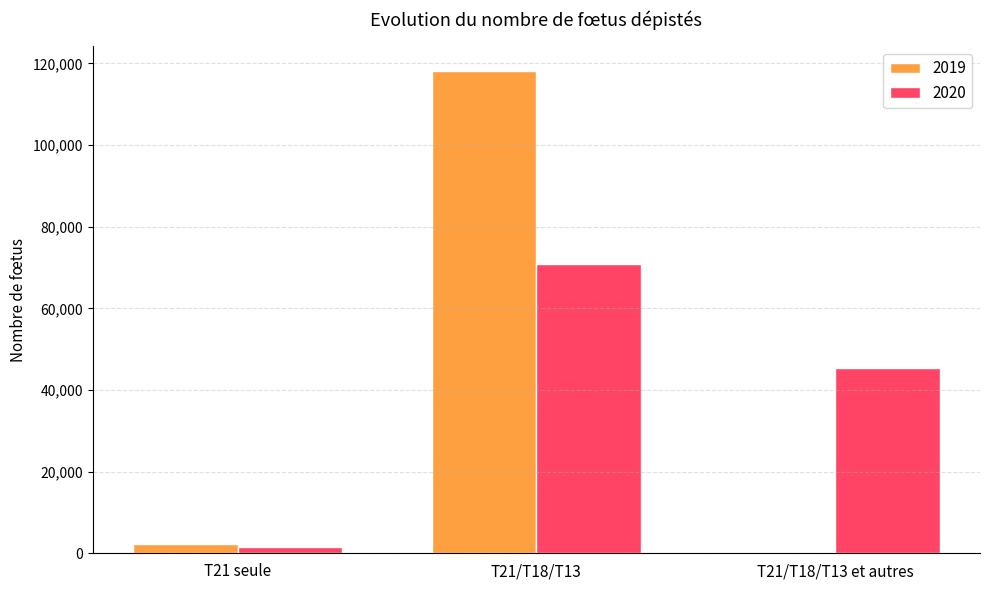

Rank the series by their average value, from lowest to highest.

2020, 2019